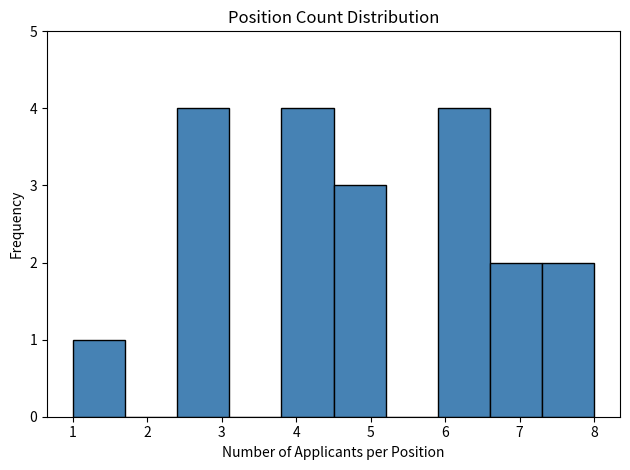

What is the height of the bar covering 1.0 to 1.7 on the x-axis? The values are not printed on the chart, so give them approximately, as read against the axis.

1